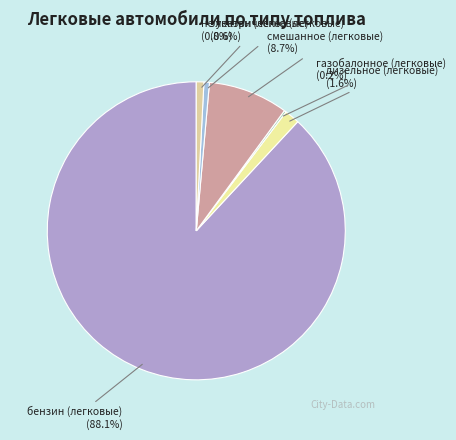

Which has a higher value, смешанное (легковые) or бензин (легковые)?

бензин (легковые)